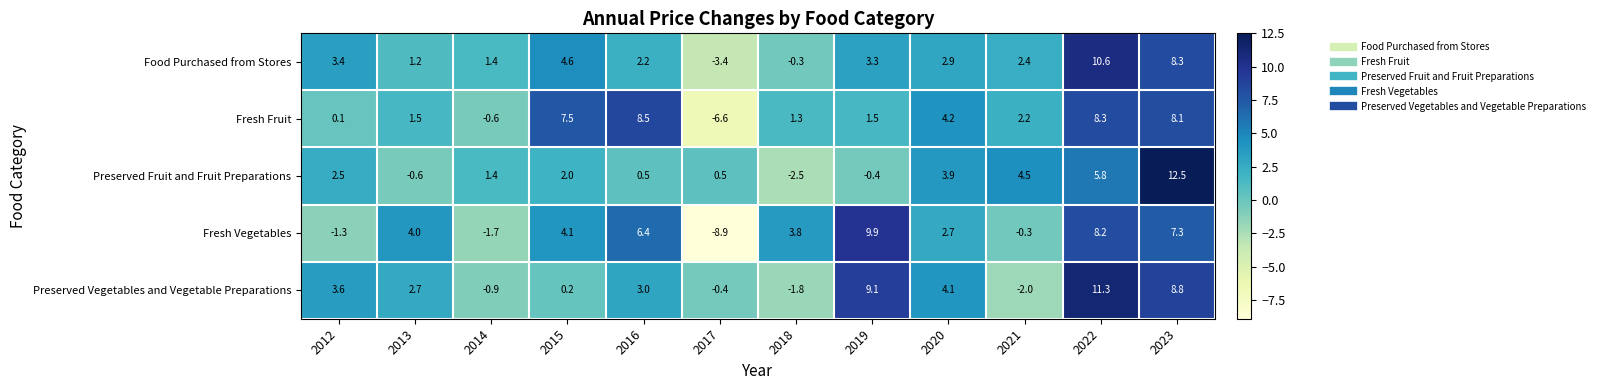

What is the smallest value displayed?

-8.9